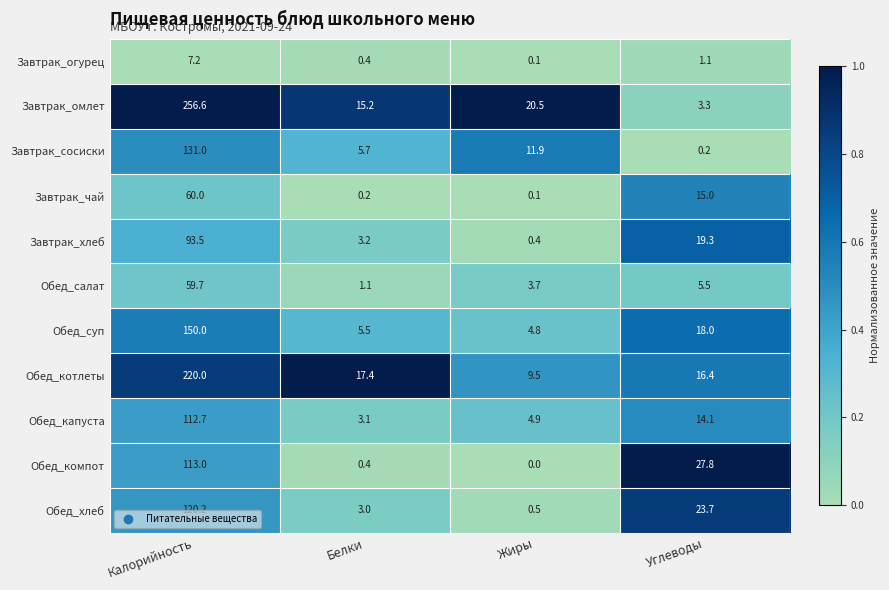

At which category does the chart reach its peak across all series?

Калорийность